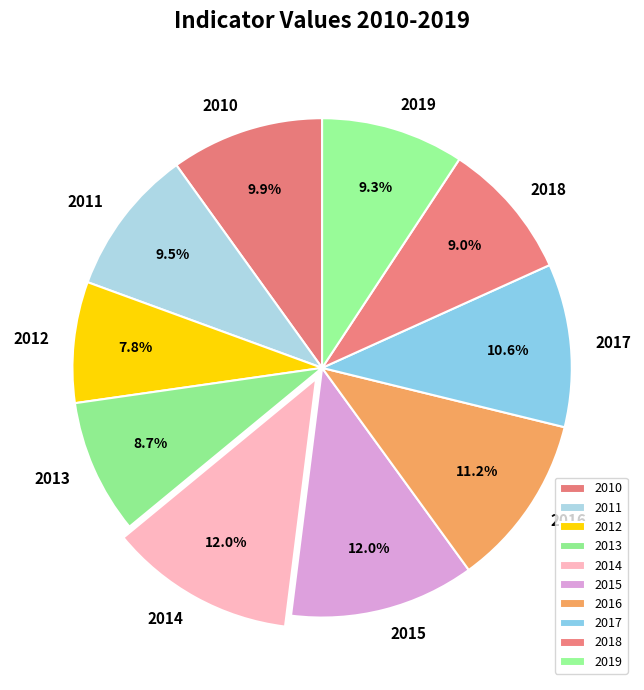

What percentage is the 2014 slice, to the nearest percent?

12%